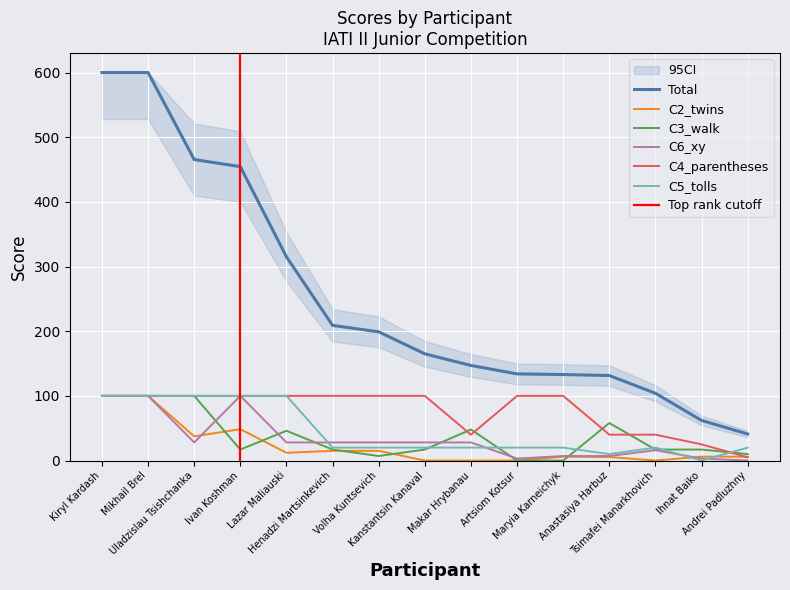

Reading right to left, extract all data points from this chart.

Total: Andrei Padluzhny=41.0	Ihnat Baiko=62.0	Tsimafei Manarkhovich=104.0	Anastasiya Harbuz=131.4	Maryia Karneichyk=133.0	Artsiom Kotsur=134.0	Makar Hrybanau=147.0	Kanstantsin Kanaval=165.0	Volha Kuntsevich=199.0	Henadzi Martsinkevich=209.0	Lazar Maliauski=315.0	Ivan Koshman=454.5	Uladzislau Tsishchanka=465.4	Mikhail Brel=600.0	Kiryl Kardash=600.0
C2_twins: Andrei Padluzhny=6.0	Ihnat Baiko=6.0	Tsimafei Manarkhovich=0.0	Anastasiya Harbuz=5.4	Maryia Karneichyk=6.0	Artsiom Kotsur=0.0	Makar Hrybanau=0.0	Kanstantsin Kanaval=0.0	Volha Kuntsevich=15.0	Henadzi Martsinkevich=15.0	Lazar Maliauski=12.0	Ivan Koshman=48.5	Uladzislau Tsishchanka=37.4	Mikhail Brel=100.0	Kiryl Kardash=100.0
C3_walk: Andrei Padluzhny=10.0	Ihnat Baiko=17.0	Tsimafei Manarkhovich=17.0	Anastasiya Harbuz=58.0	Maryia Karneichyk=0.0	Artsiom Kotsur=0.0	Makar Hrybanau=48.0	Kanstantsin Kanaval=17.0	Volha Kuntsevich=7.0	Henadzi Martsinkevich=17.0	Lazar Maliauski=46.0	Ivan Koshman=17.0	Uladzislau Tsishchanka=100.0	Mikhail Brel=100.0	Kiryl Kardash=100.0
C6_xy: Andrei Padluzhny=0.0	Ihnat Baiko=3.0	Tsimafei Manarkhovich=16.0	Anastasiya Harbuz=7.0	Maryia Karneichyk=7.0	Artsiom Kotsur=3.0	Makar Hrybanau=28.0	Kanstantsin Kanaval=28.0	Volha Kuntsevich=28.0	Henadzi Martsinkevich=28.0	Lazar Maliauski=28.0	Ivan Koshman=100.0	Uladzislau Tsishchanka=28.0	Mikhail Brel=100.0	Kiryl Kardash=100.0
C4_parentheses: Andrei Padluzhny=5.0	Ihnat Baiko=25.0	Tsimafei Manarkhovich=40.0	Anastasiya Harbuz=40.0	Maryia Karneichyk=100.0	Artsiom Kotsur=100.0	Makar Hrybanau=40.0	Kanstantsin Kanaval=100.0	Volha Kuntsevich=100.0	Henadzi Martsinkevich=100.0	Lazar Maliauski=100.0	Ivan Koshman=100.0	Uladzislau Tsishchanka=100.0	Mikhail Brel=100.0	Kiryl Kardash=100.0
C5_tolls: Andrei Padluzhny=20.0	Ihnat Baiko=0.0	Tsimafei Manarkhovich=20.0	Anastasiya Harbuz=10.0	Maryia Karneichyk=20.0	Artsiom Kotsur=20.0	Makar Hrybanau=20.0	Kanstantsin Kanaval=20.0	Volha Kuntsevich=20.0	Henadzi Martsinkevich=20.0	Lazar Maliauski=100.0	Ivan Koshman=100.0	Uladzislau Tsishchanka=100.0	Mikhail Brel=100.0	Kiryl Kardash=100.0